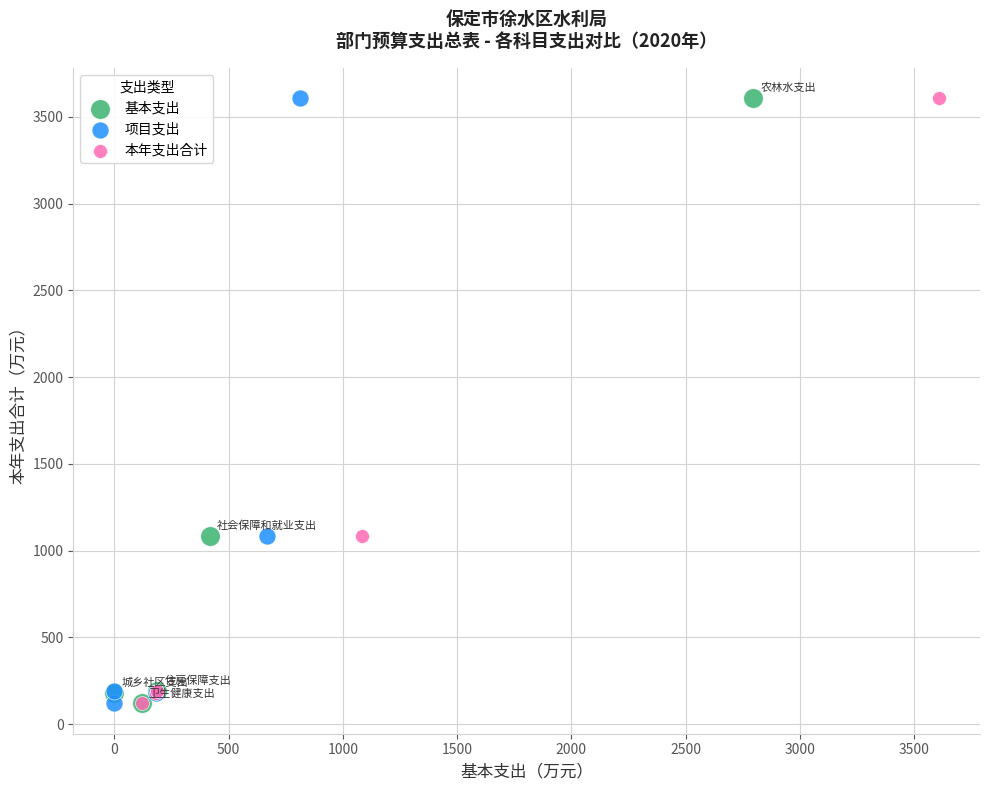

What are all the series names shown in the legend?

基本支出, 项目支出, 本年支出合计